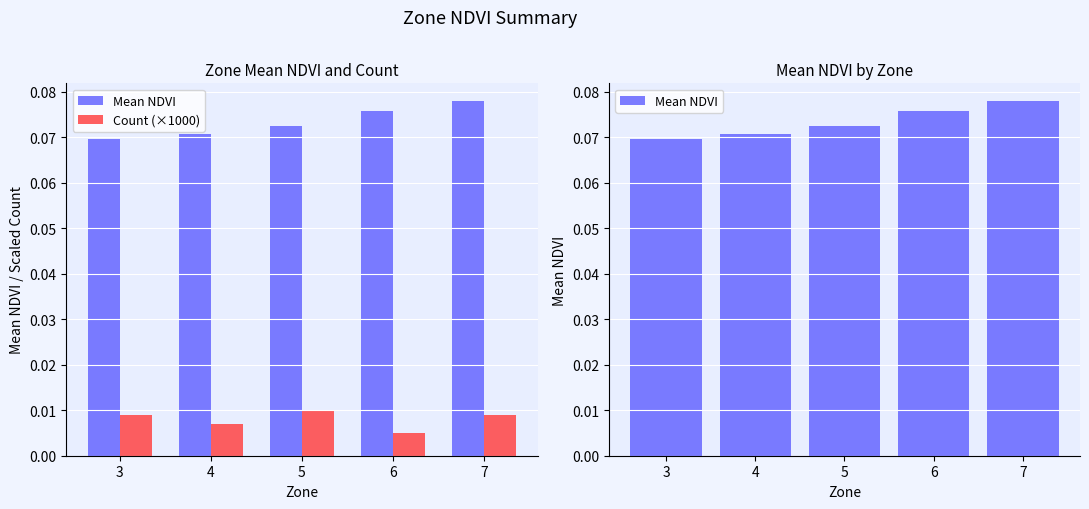

What value does the Mean NDVI series have at 6?

0.1